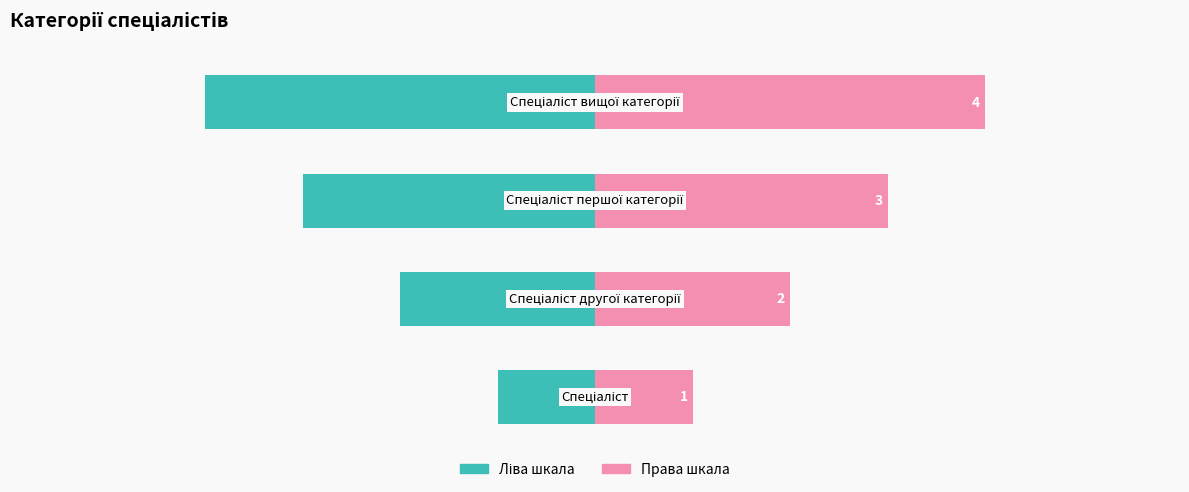

How many values in the Ідентифікатор (право) series exceed 3?

1